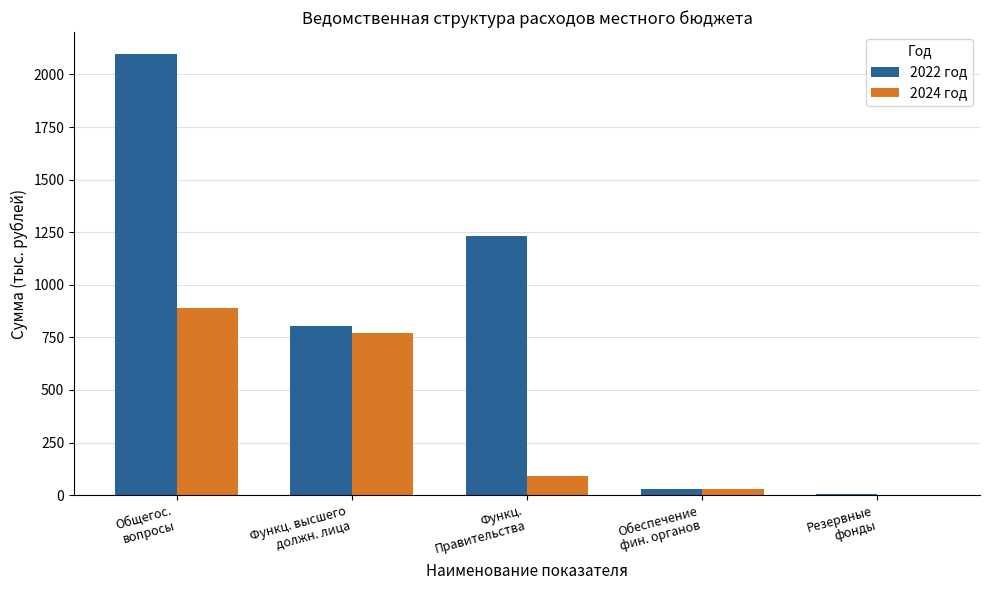

How many groups of bars are there?

5